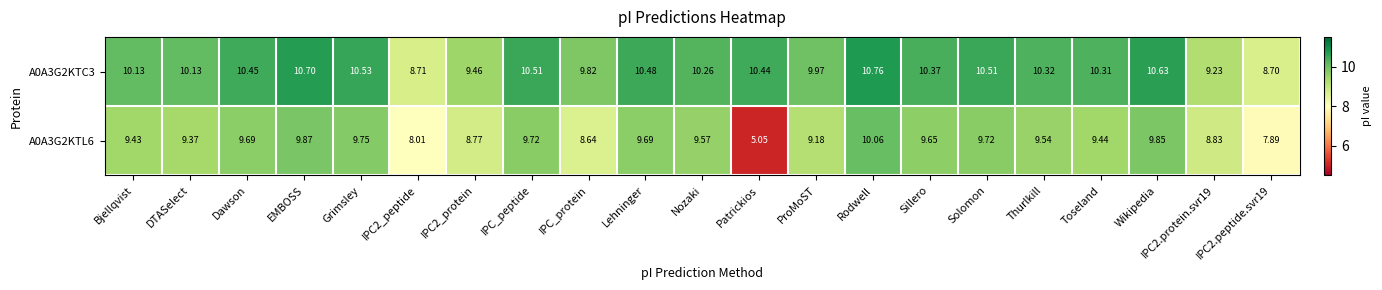

Is the value of A0A3G2KTL6 at Bjellqvist greater than the value of A0A3G2KTC3 at IPC_peptide?

No